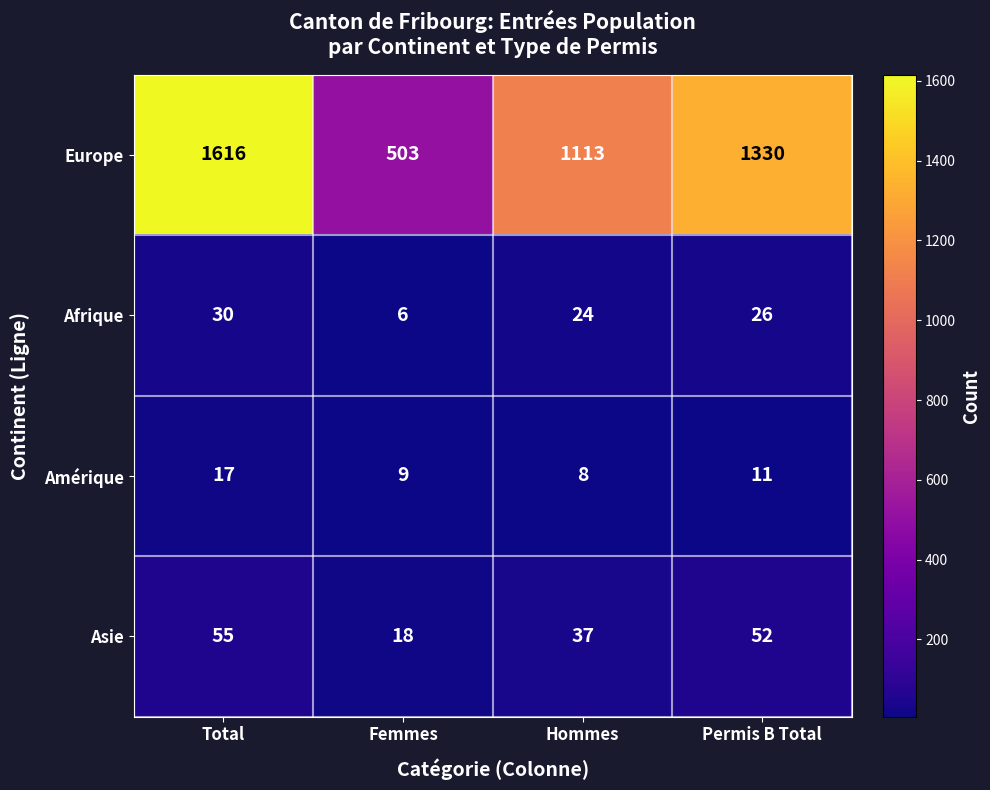

How many values in the Europe series are below 1330?

2